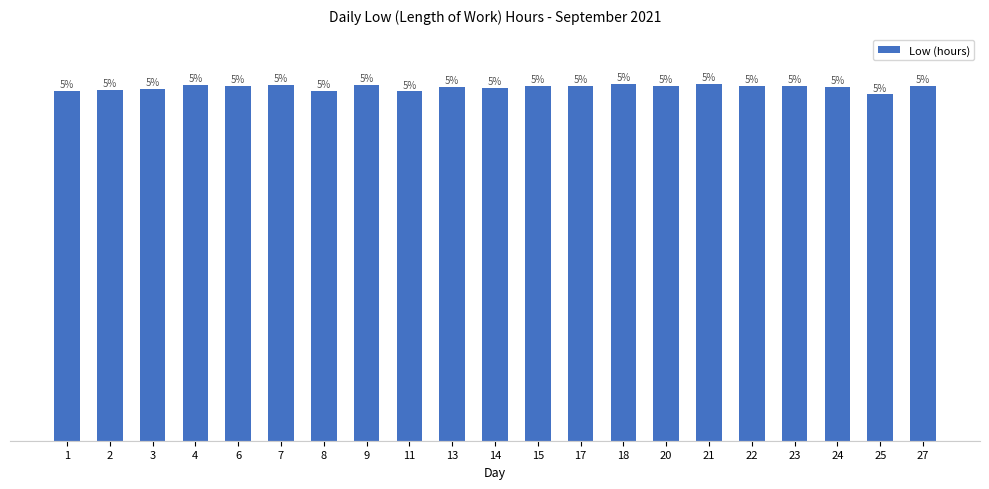

Is it true that the value at 2 is 9.5?

True